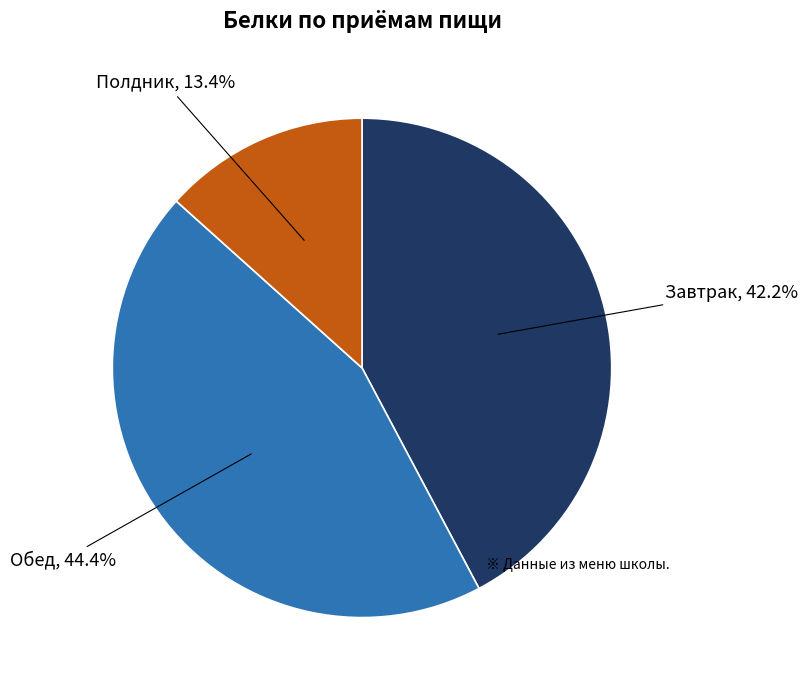

Which category has the biggest portion of the pie?

Обед